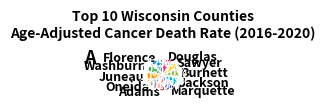

True or false: Oneida accounts for 10% of the total.

True